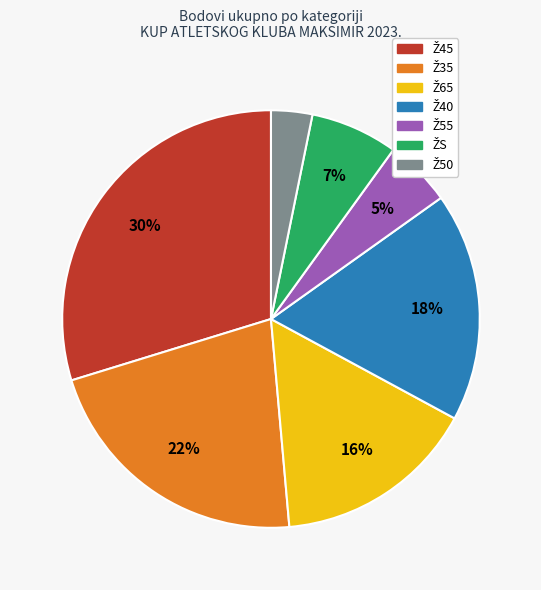

To the nearest percent, what is the difference between the largest and smallest slice percentages?

27%